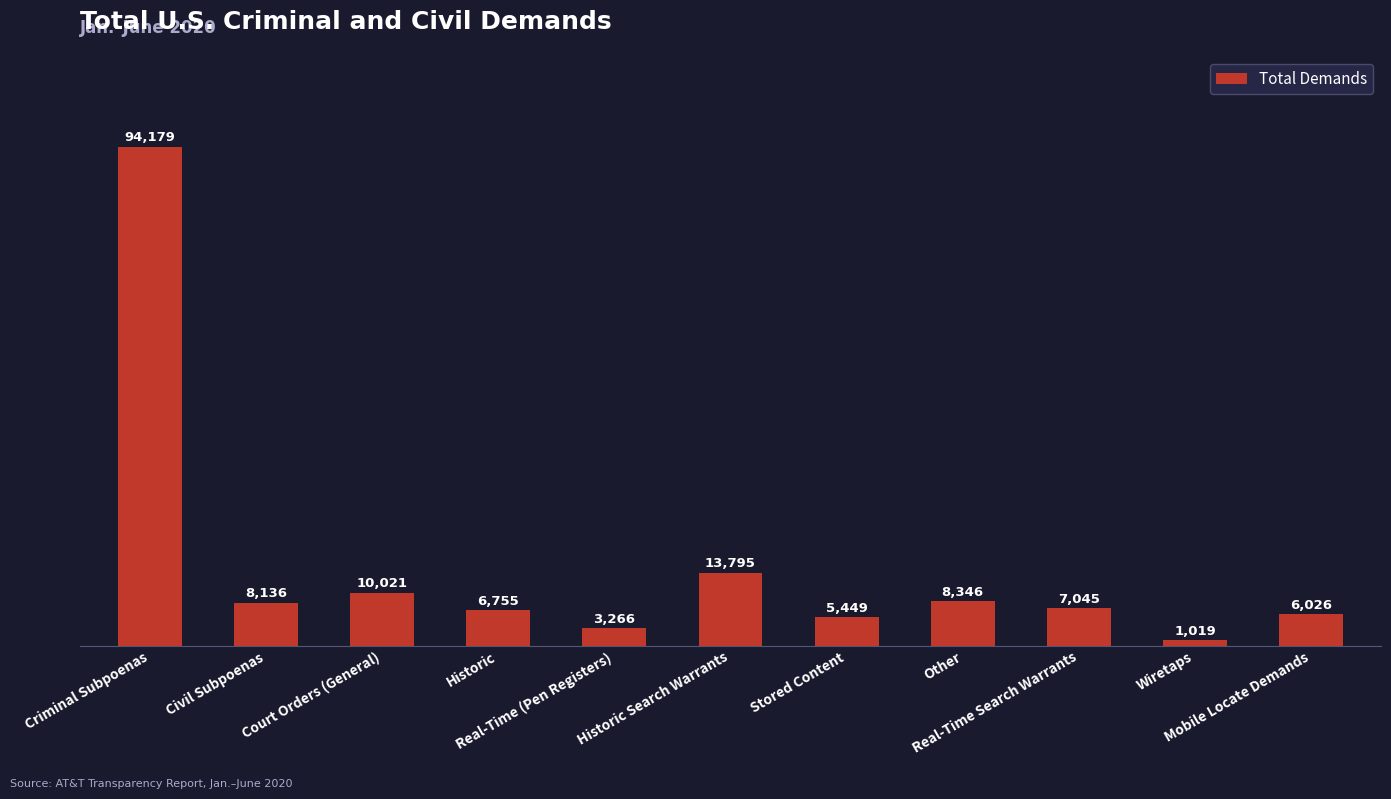

The value at Historic Search Warrants is 2816. True or false?

False